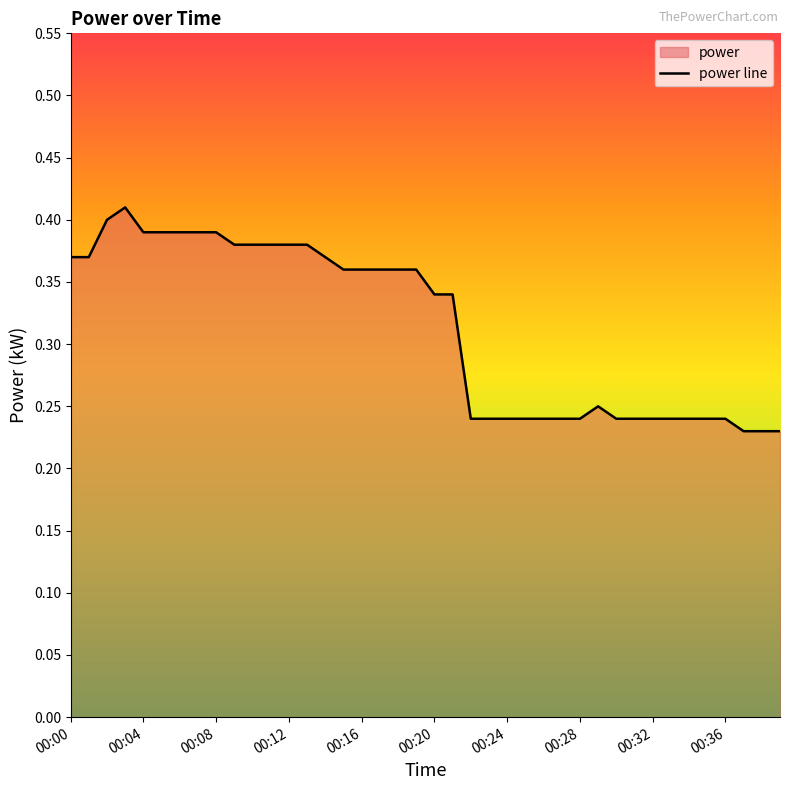

What is the value of the 4th point from the left?

0.4